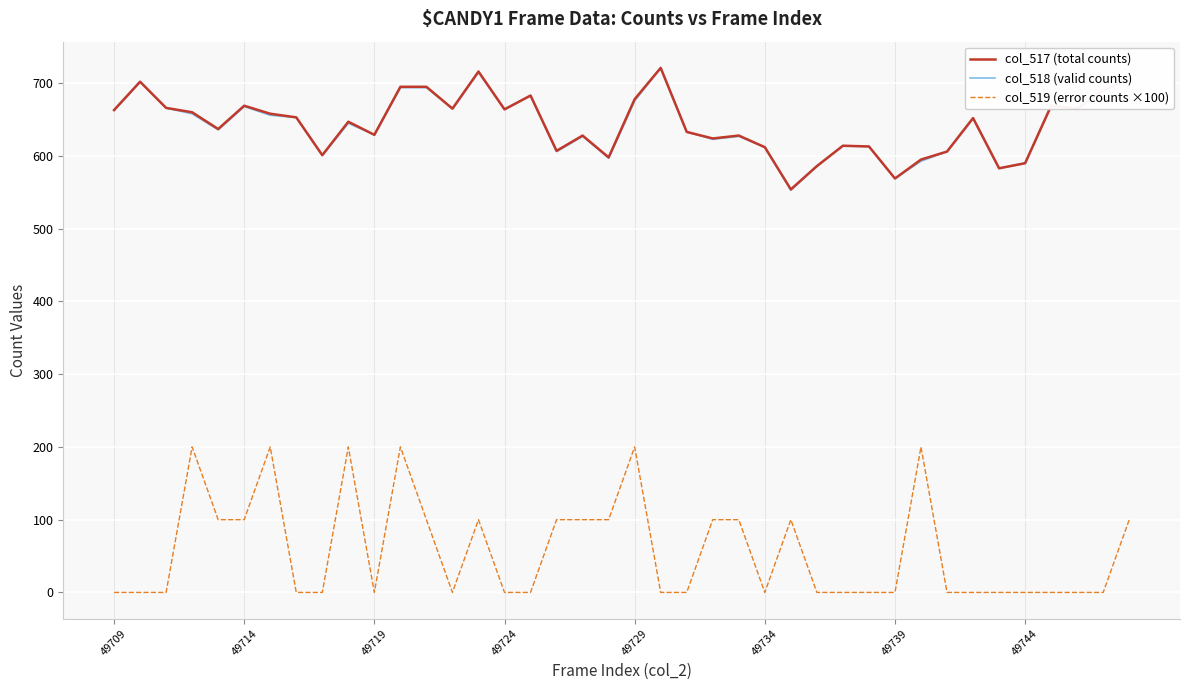

In col_517 (total counts), how many points are higher than both neighbors (excluding endpoints)?

11